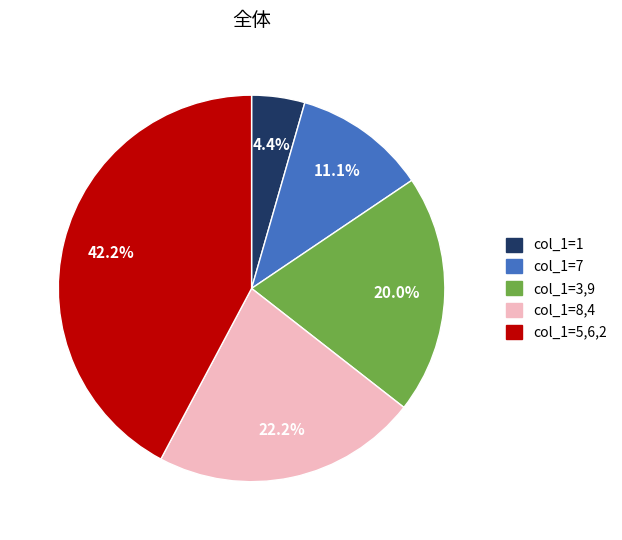

How many slices are in this pie chart?

5